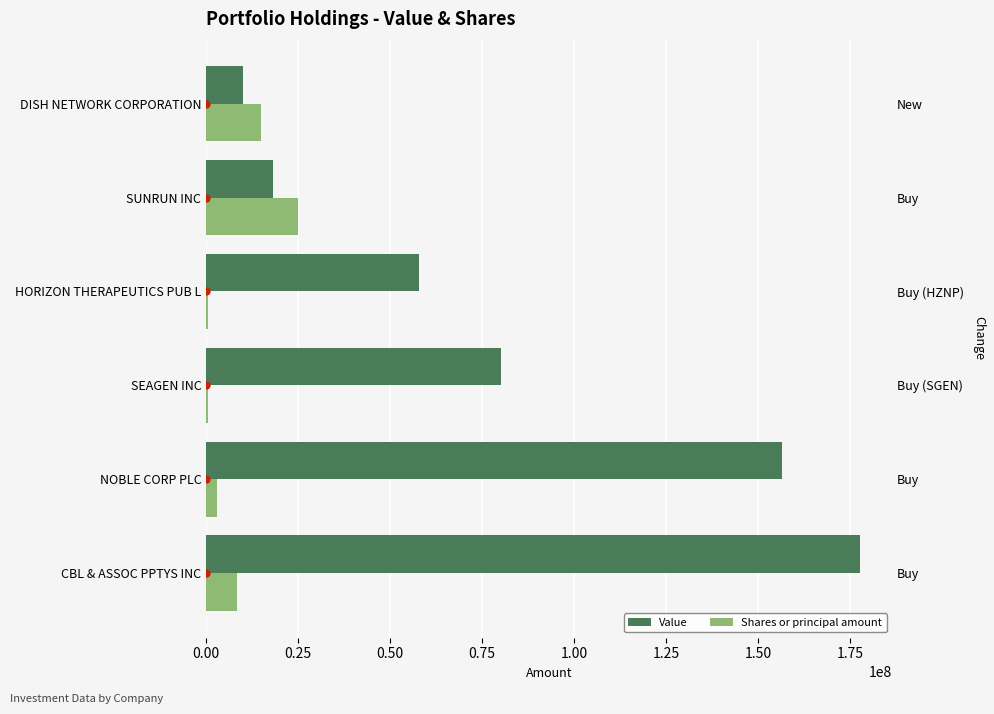

What is the greatest value displayed?

177622848